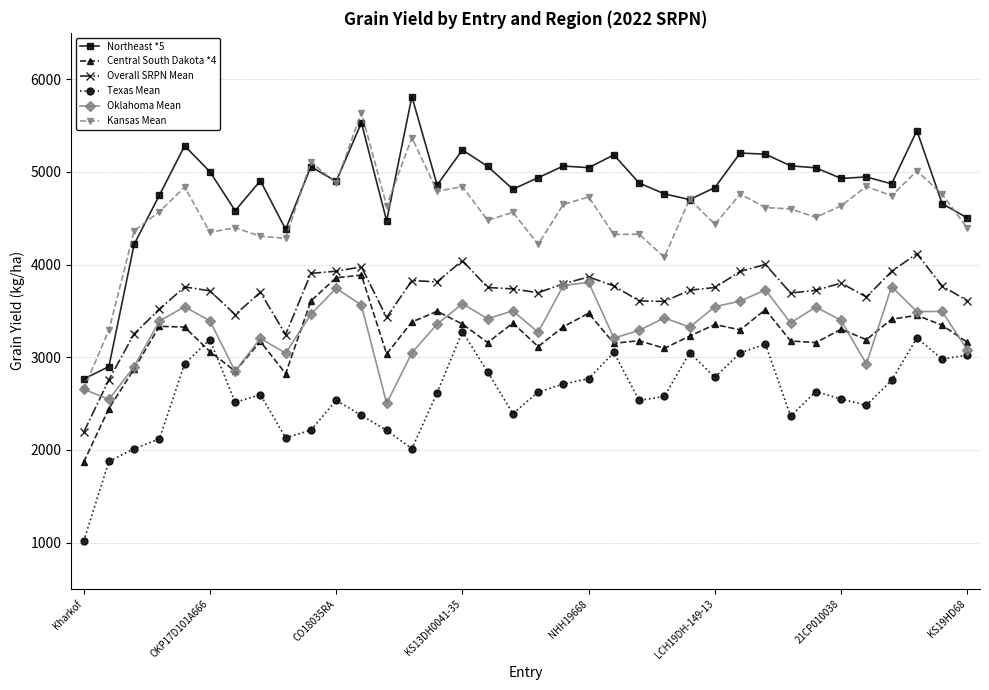

What is the lowest value of the Overall SRPN Mean series?

2188.7